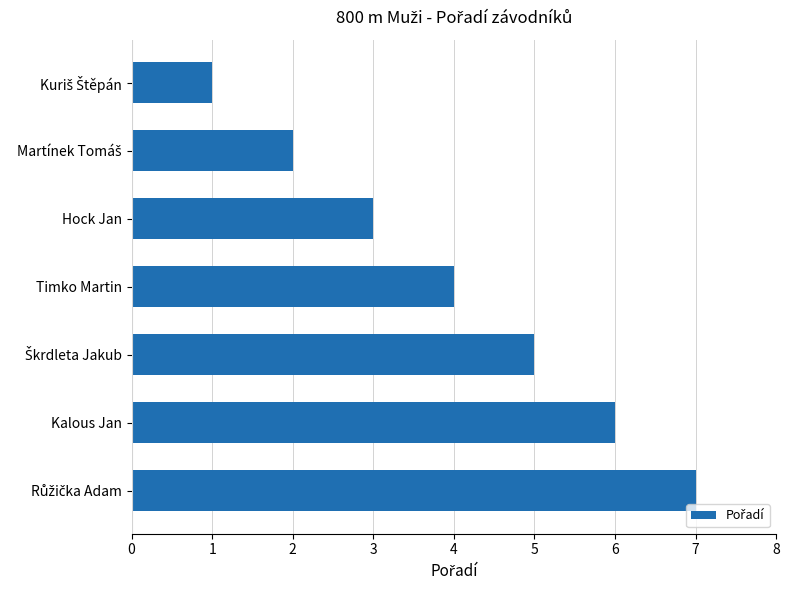

What position from the bottom is Kalous Jan?

2